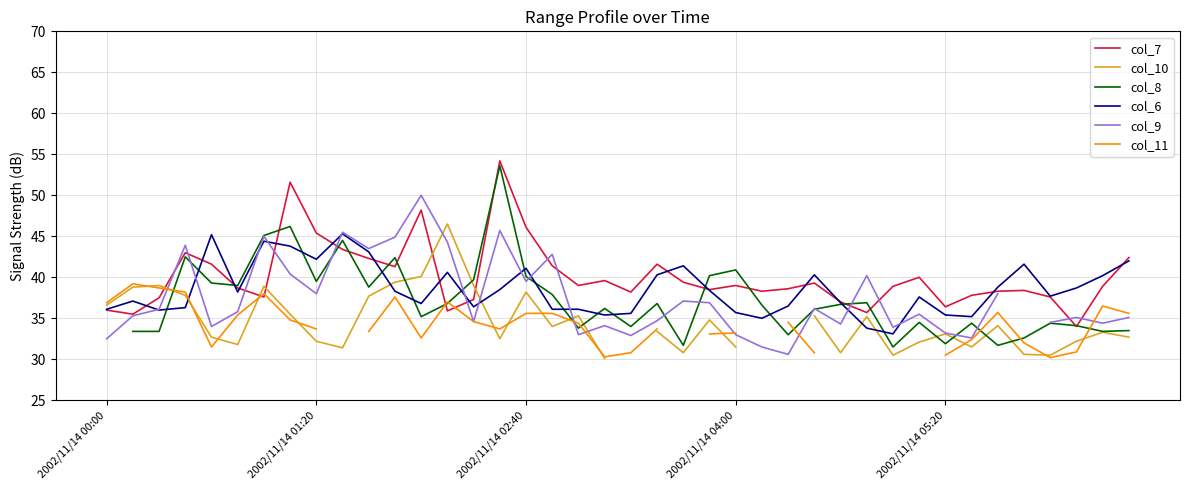

What position from the right is 33?

7